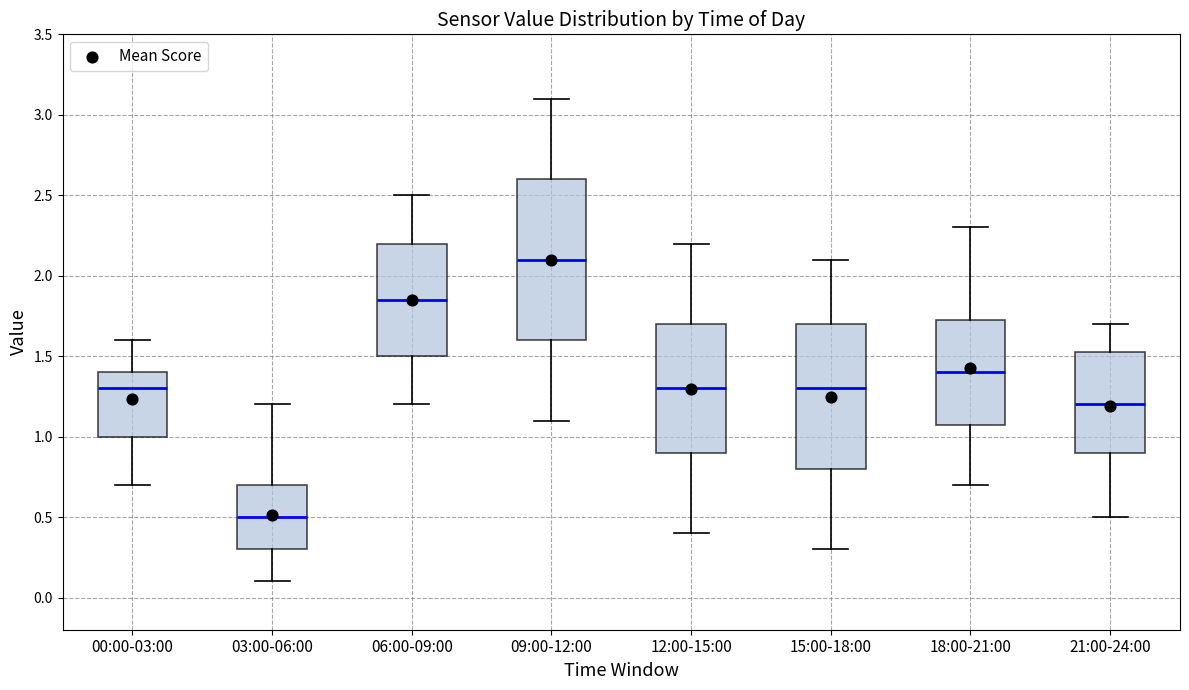

Which box is the tallest, from its lower edge to its upper edge?

09:00-12:00